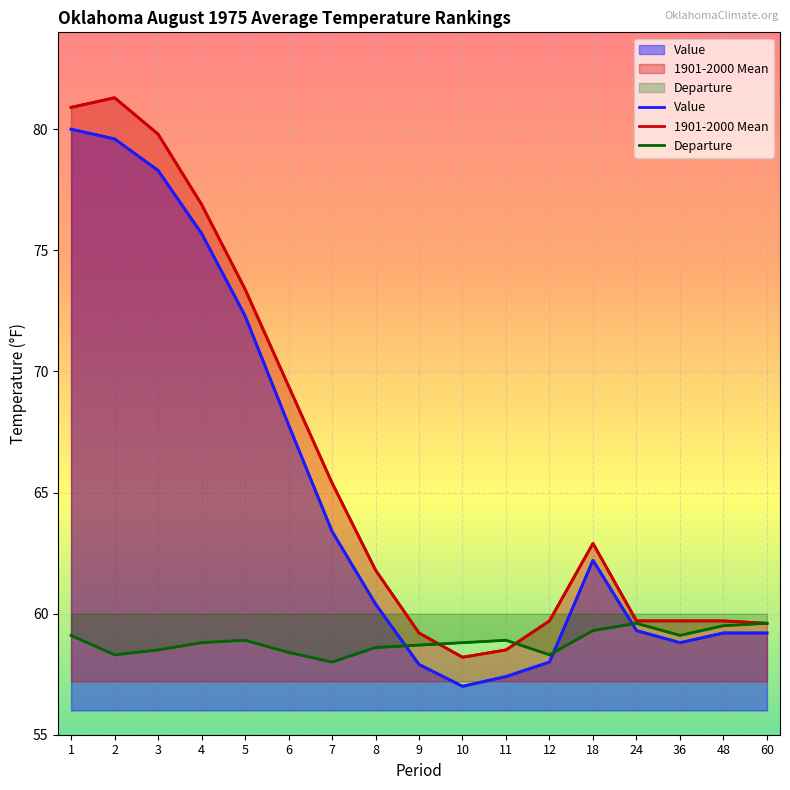

How many interior local peaks does the Departure series have?

3